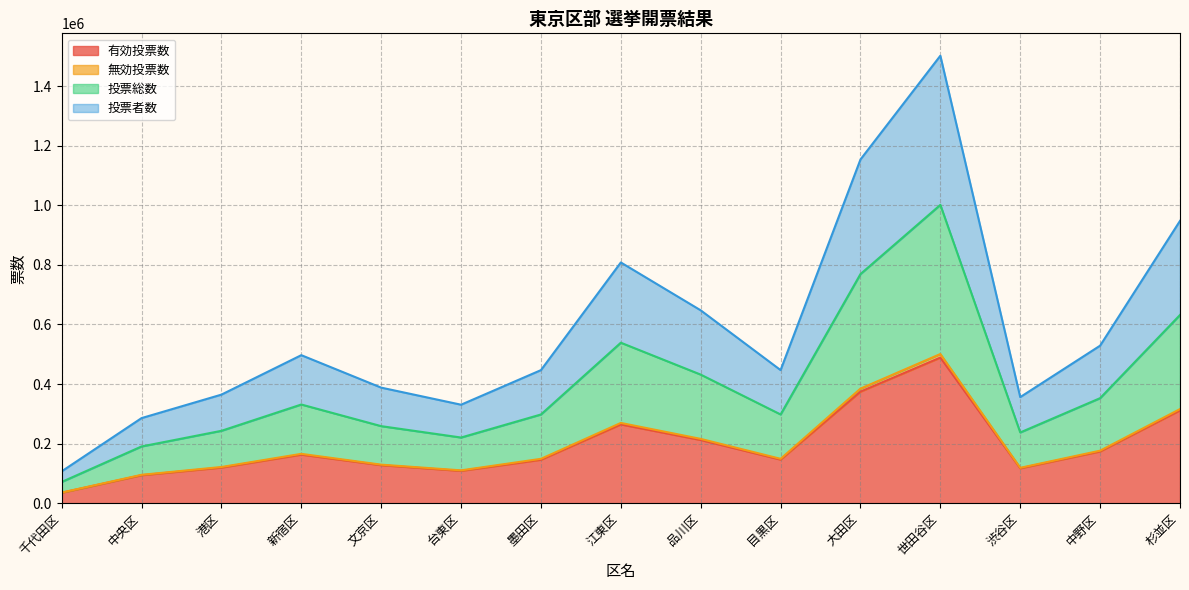

What is the maximum value for 投票者数?

1502093